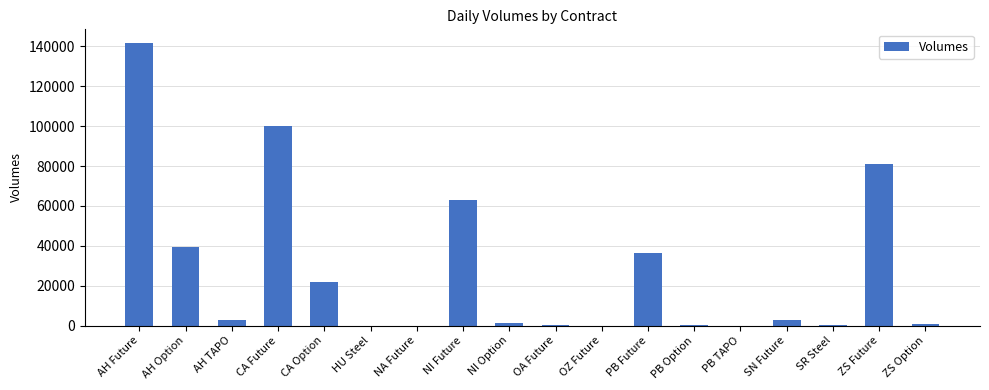

Is it true that the value at NI Future is 62900?

True